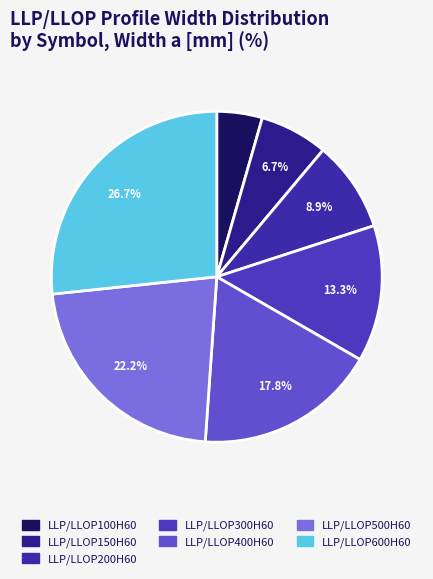

What percentage do LLP/LLOP100H60 and LLP/LLOP500H60 together represent?

26.7%